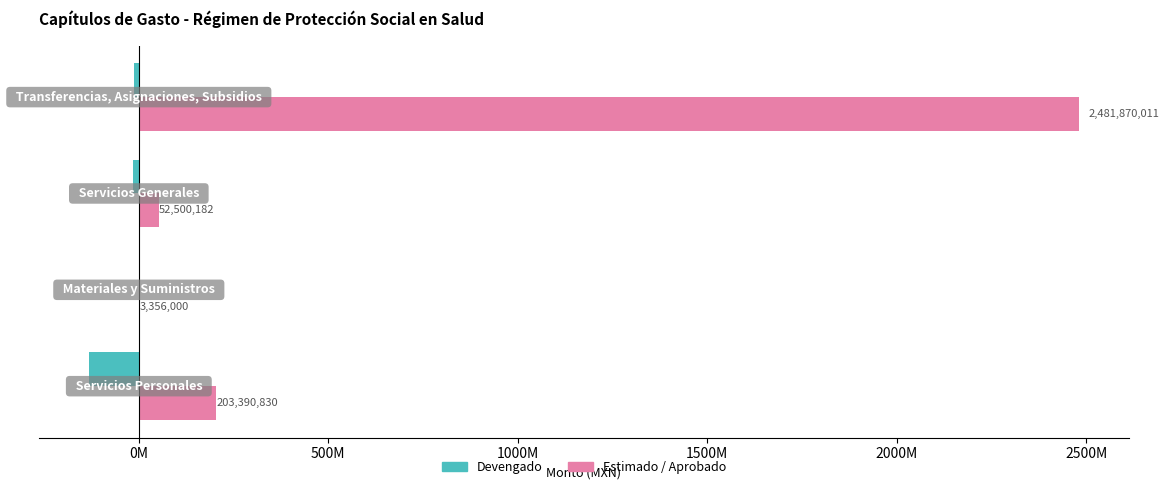

What are all the series names shown in the legend?

Devengado, Estimado / Aprobado